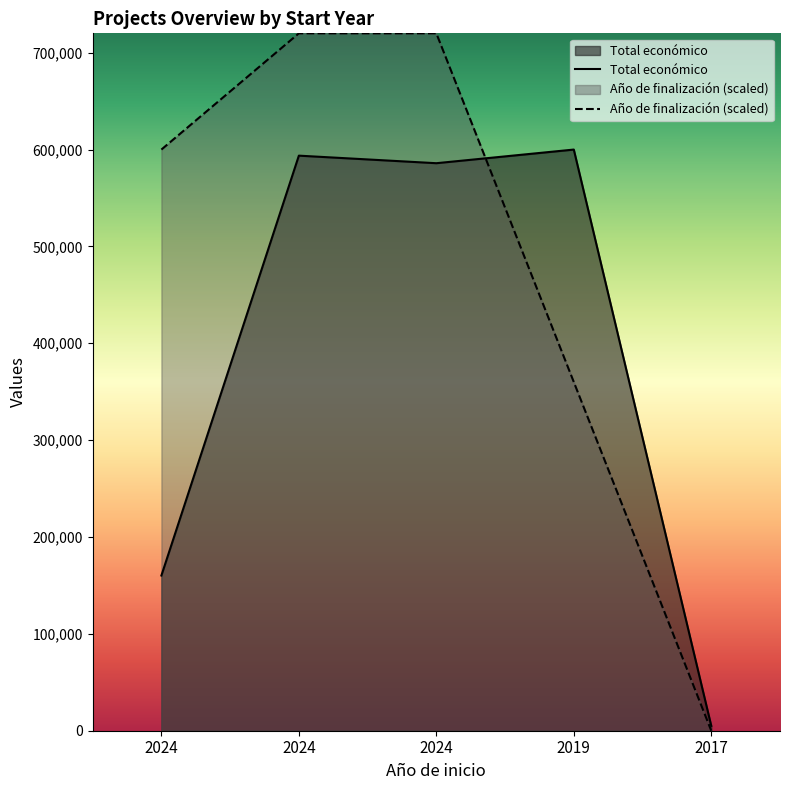

At which label is the value closest to 302500?

2024